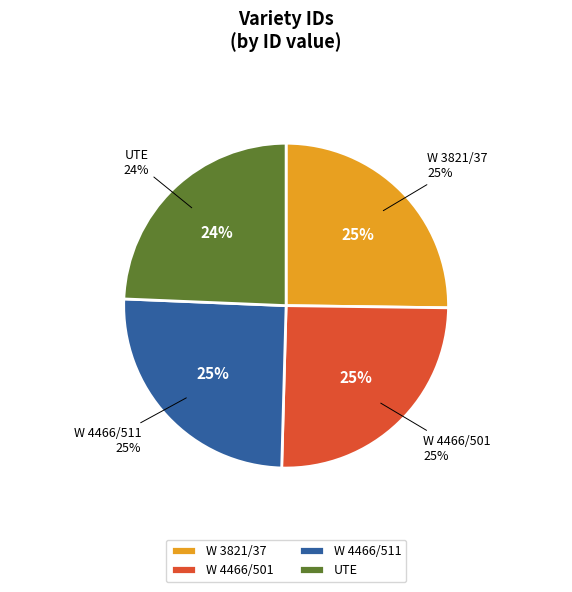

Does W 4466/501 represent more than half of the total?

No